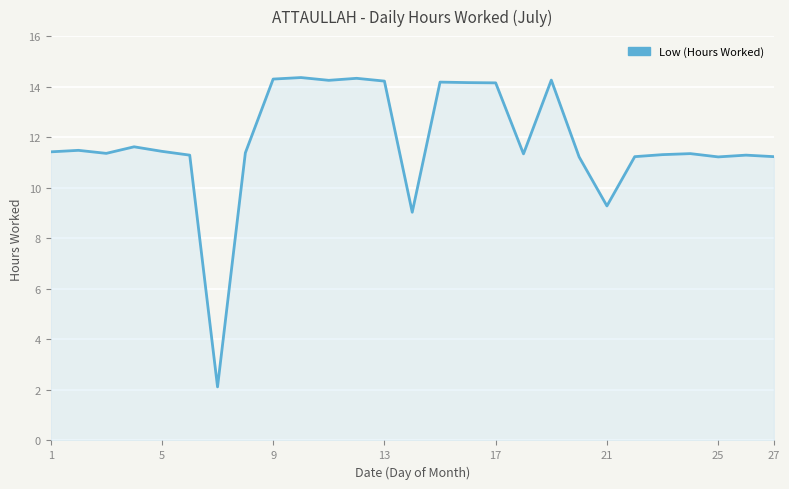

What is the greatest value displayed?

14.4